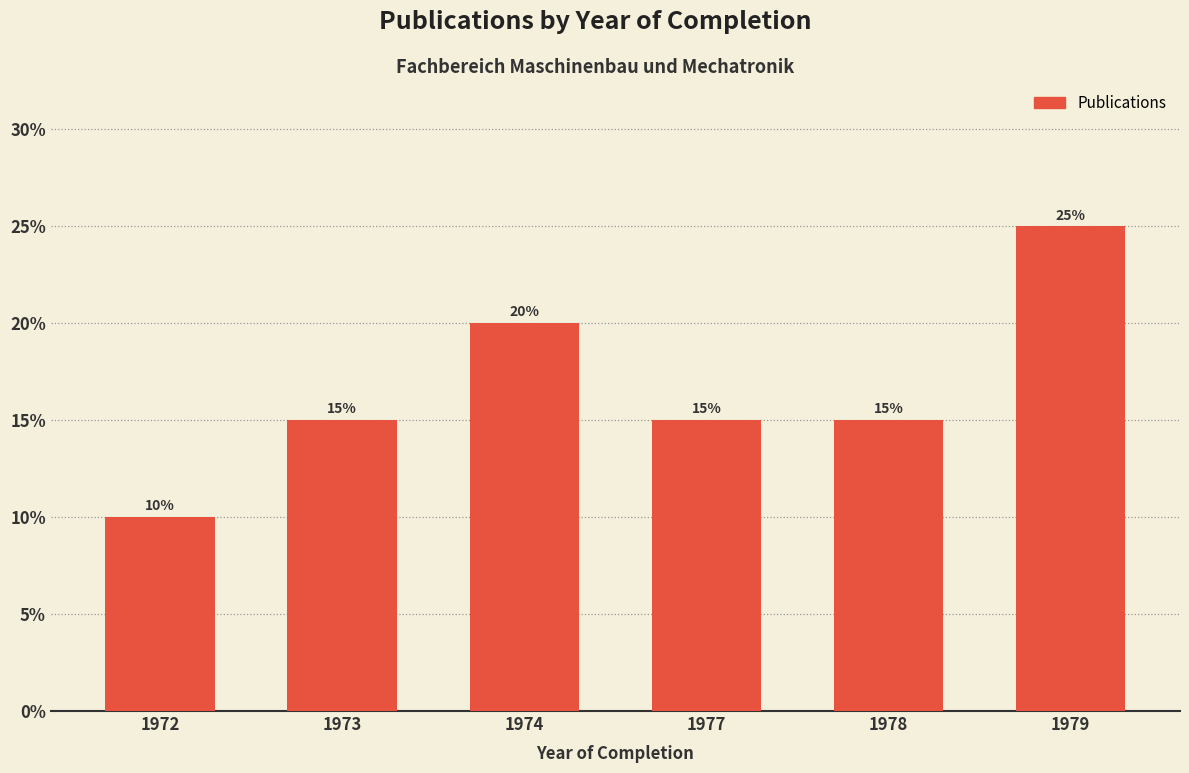

Reading left to right, what are all the values shown in this chart?

1972=10	1973=15	1974=20	1977=15	1978=15	1979=25